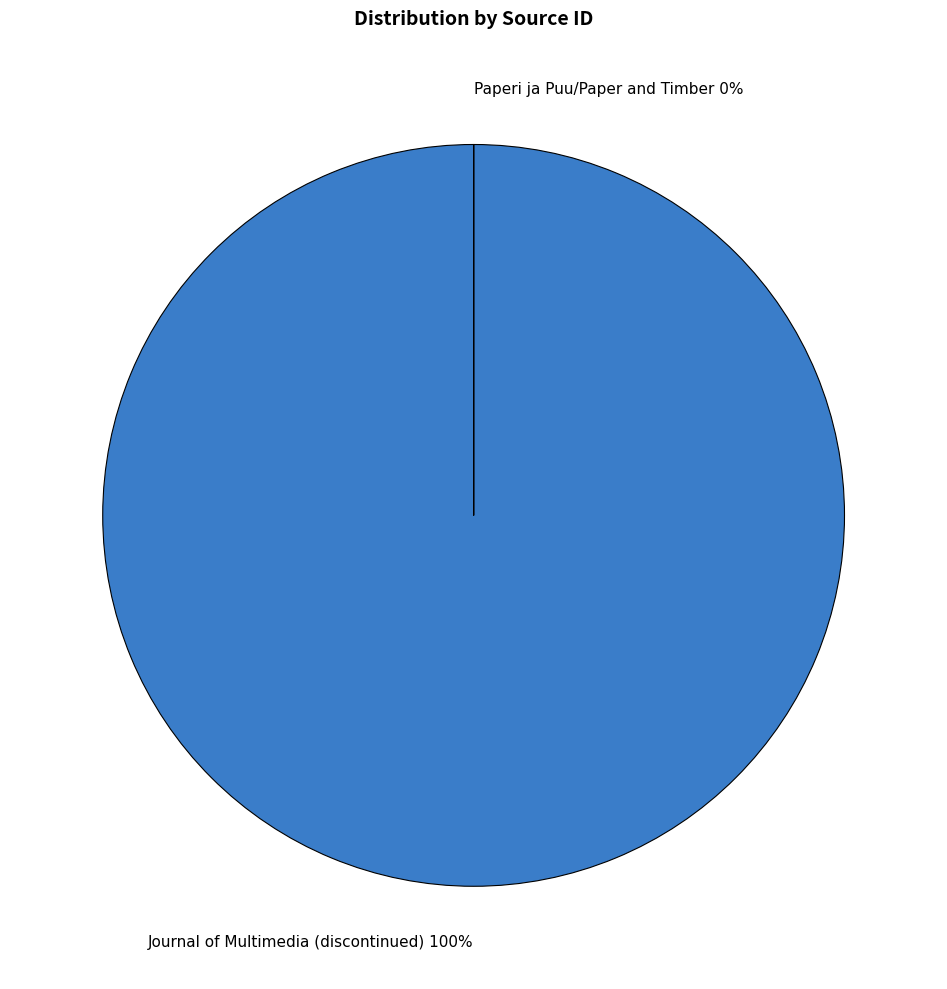

Which category has the smallest portion of the pie?

Paperi ja Puu/Paper and Timber